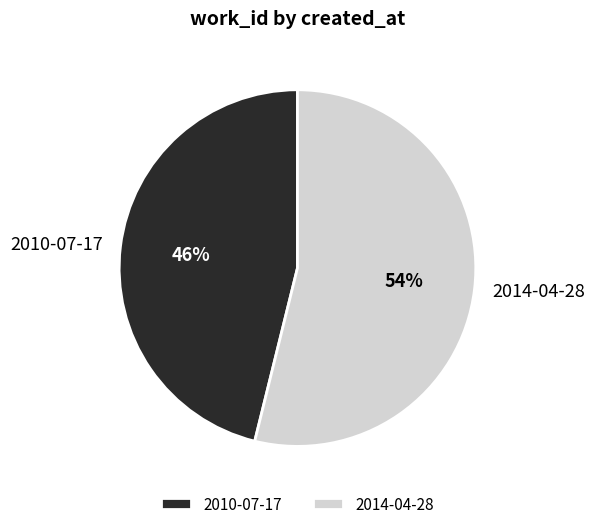

How many segments does this pie chart have?

2